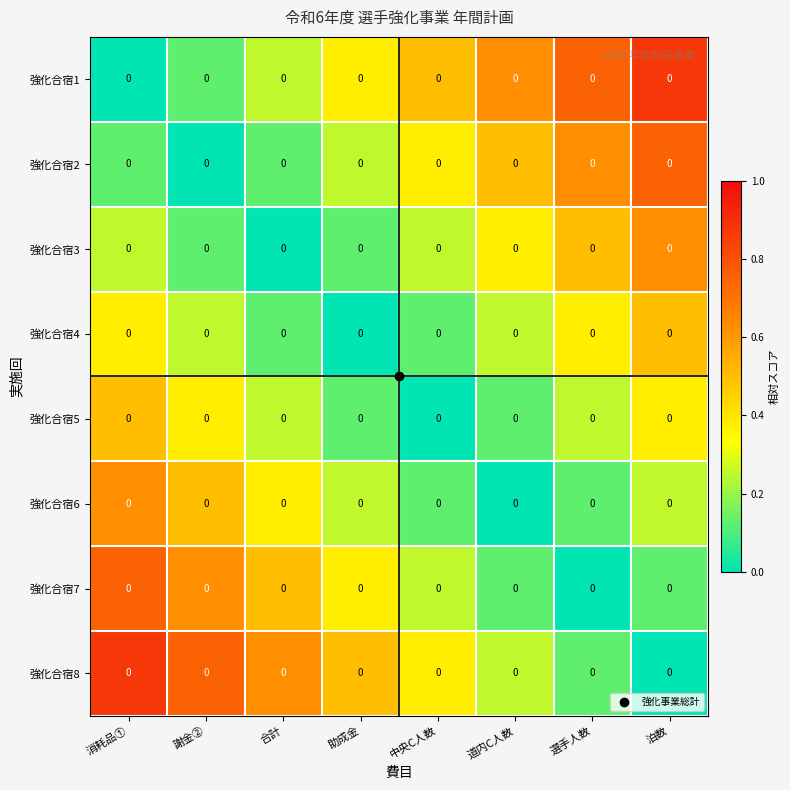

At how many categories does at least one series exceed 0?

8